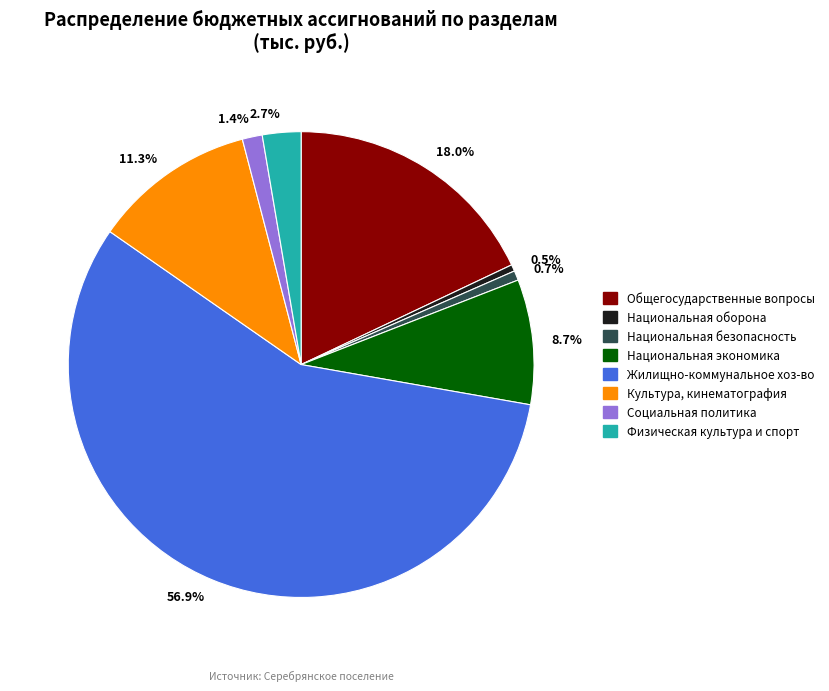

What is the ratio of the value at Жилищно-коммунальное хоз-во to the value at Общегосударственные вопросы?

3.2